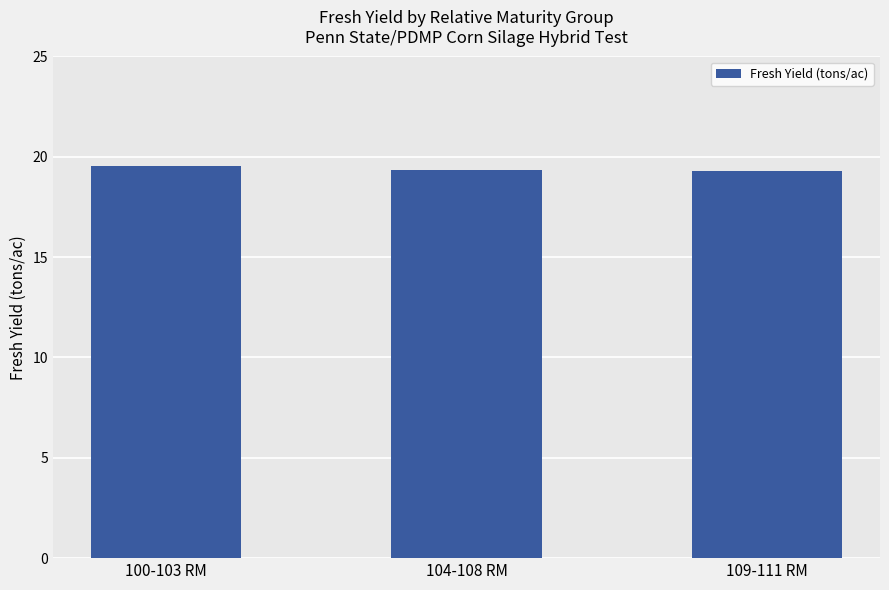

The chart shows a value of 19.5 at 100-103 RM. True or false?

True